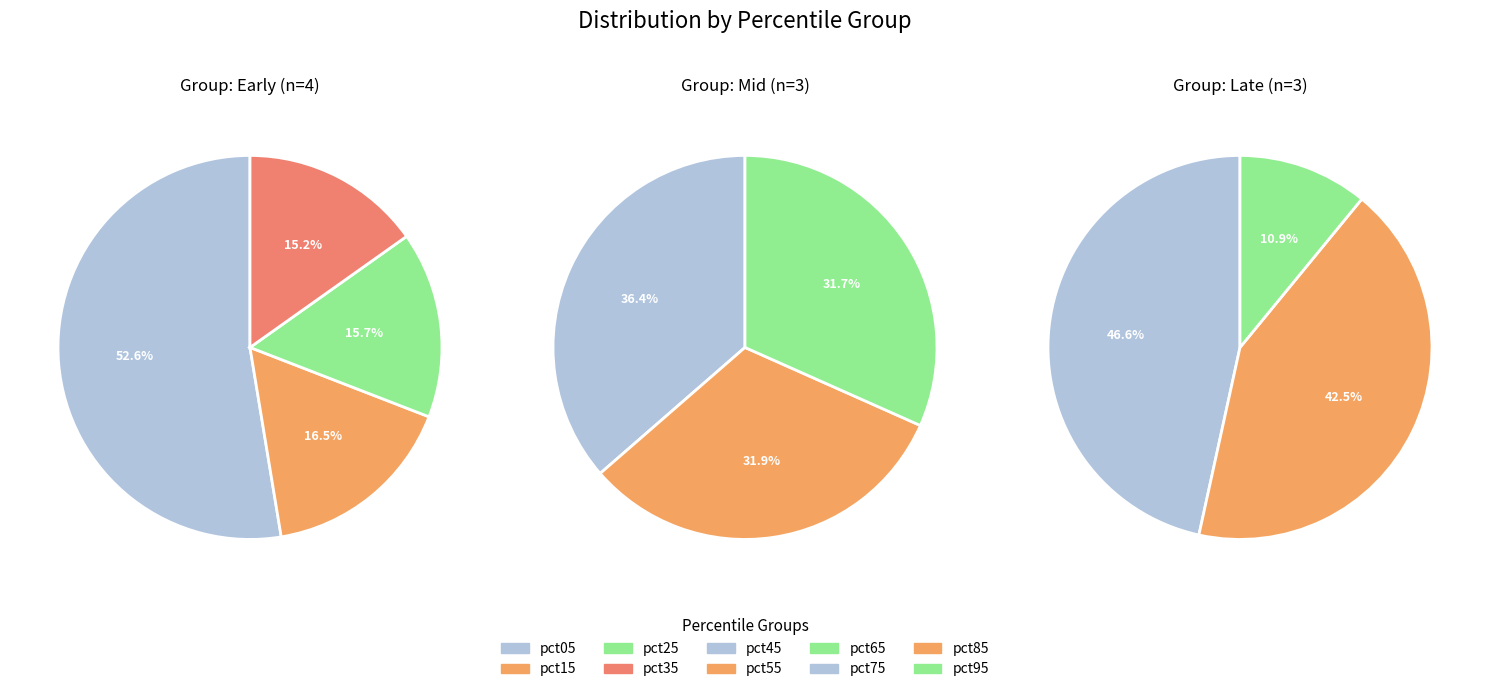

Is there a majority slice in this chart?

No